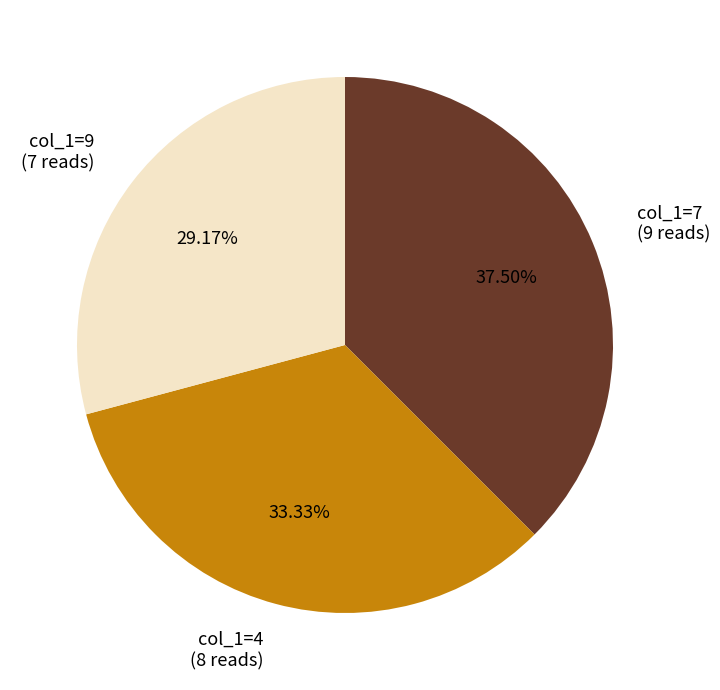

Is there a majority slice in this chart?

No